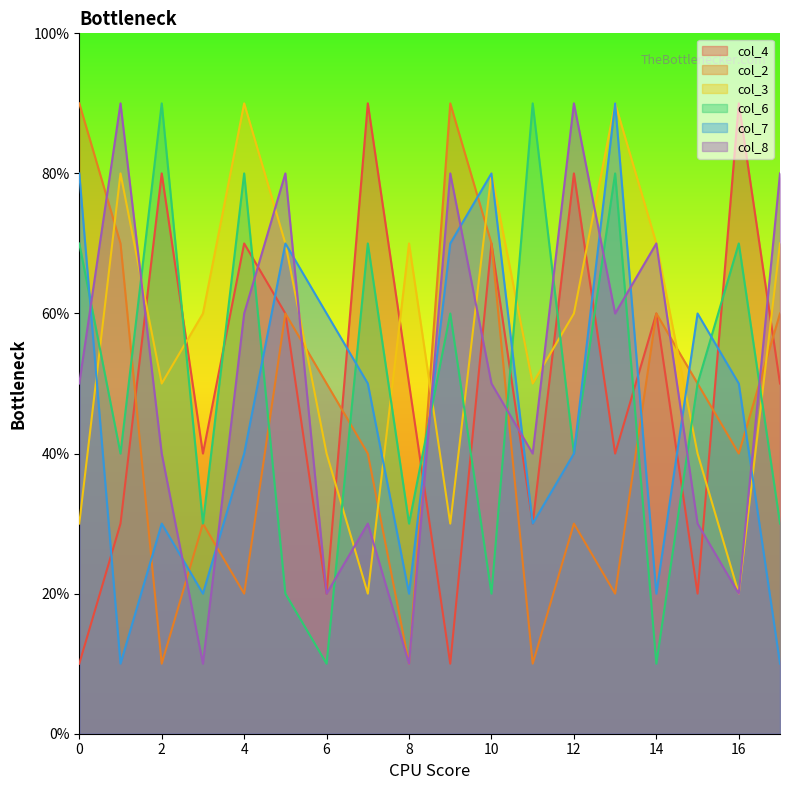

At how many categories does at least one series exceed 6?

15